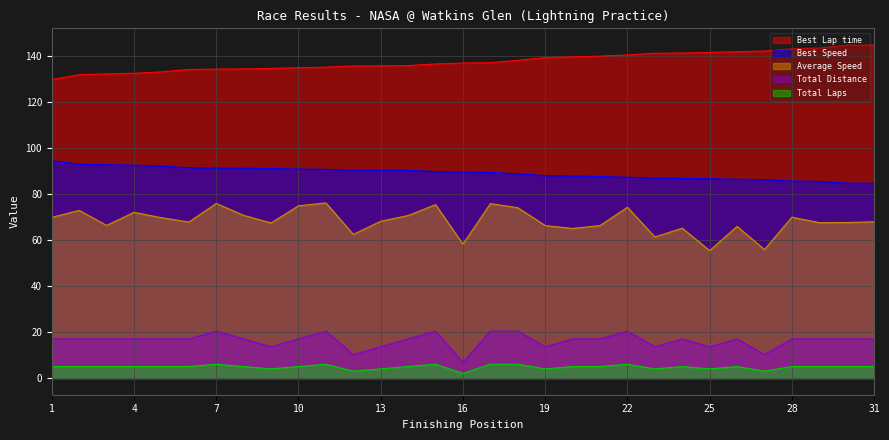

Between 21 and 25, which series saw the biggest shift?

Average Speed